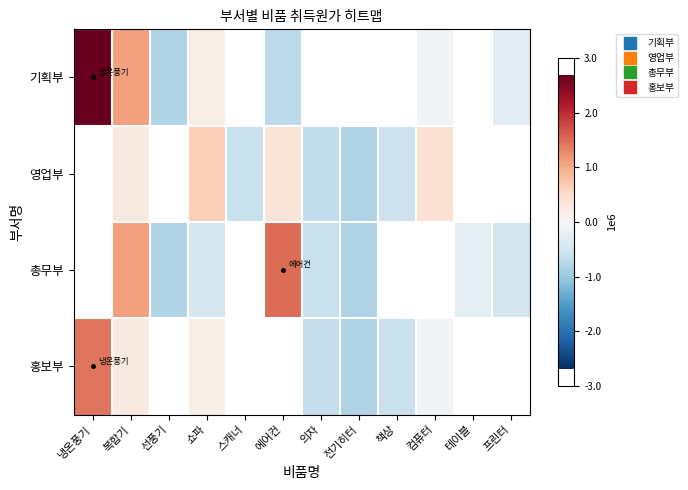

Rank the series at 의자 from lowest to highest value.

홍보부, 기획부, 영업부, 총무부